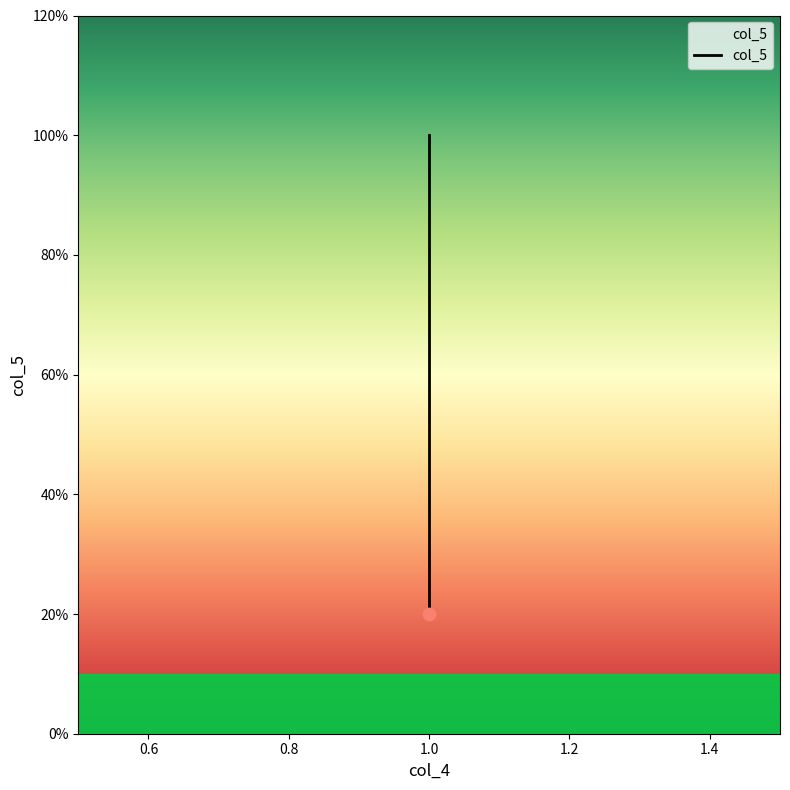

Which has a higher value, 1 or 1?

1